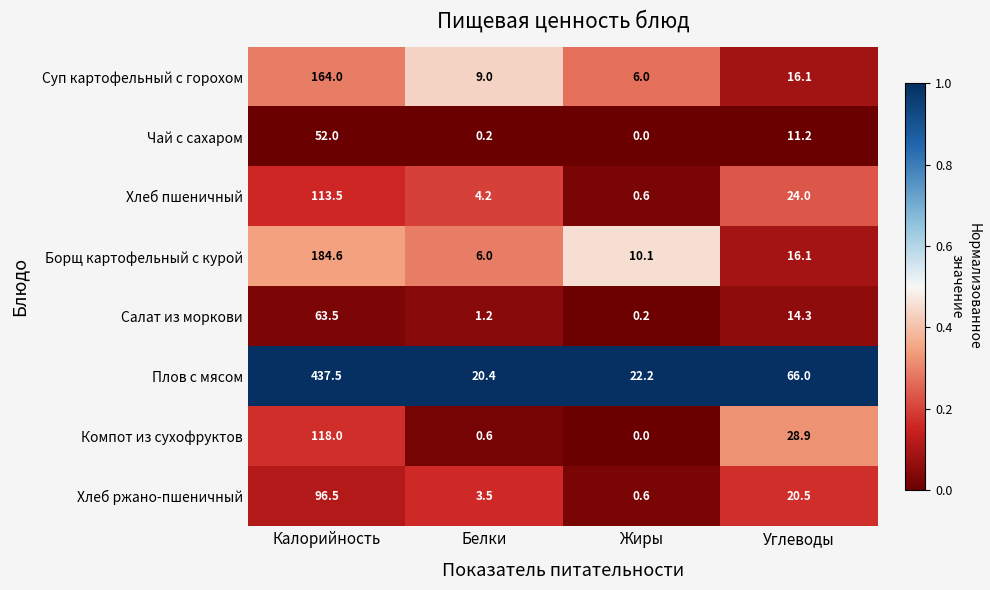

What is the sum of all Плов с мясом values?

546.1